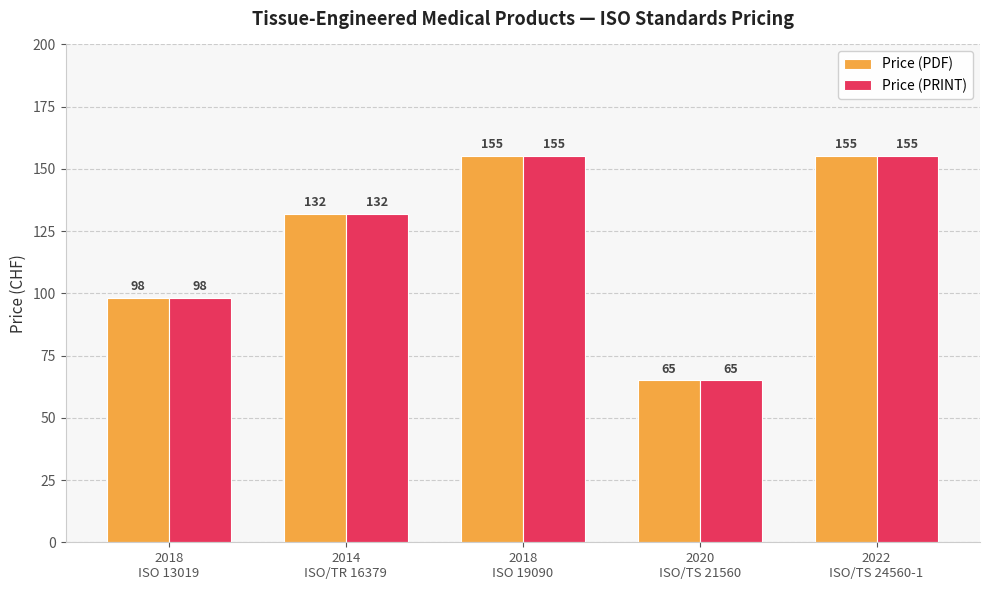

Read the Price (PRINT) value at 2018
ISO 19090, to the nearest 10.

160